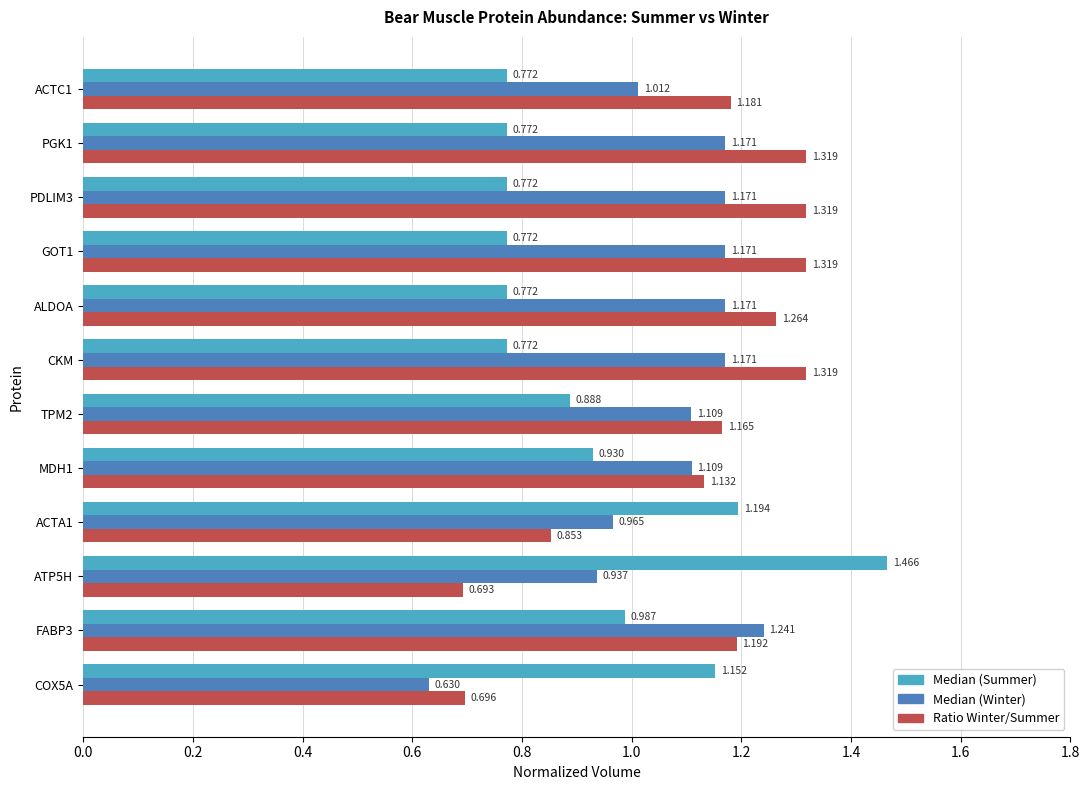

Which series has the widest spread of values?

Median (Summer)